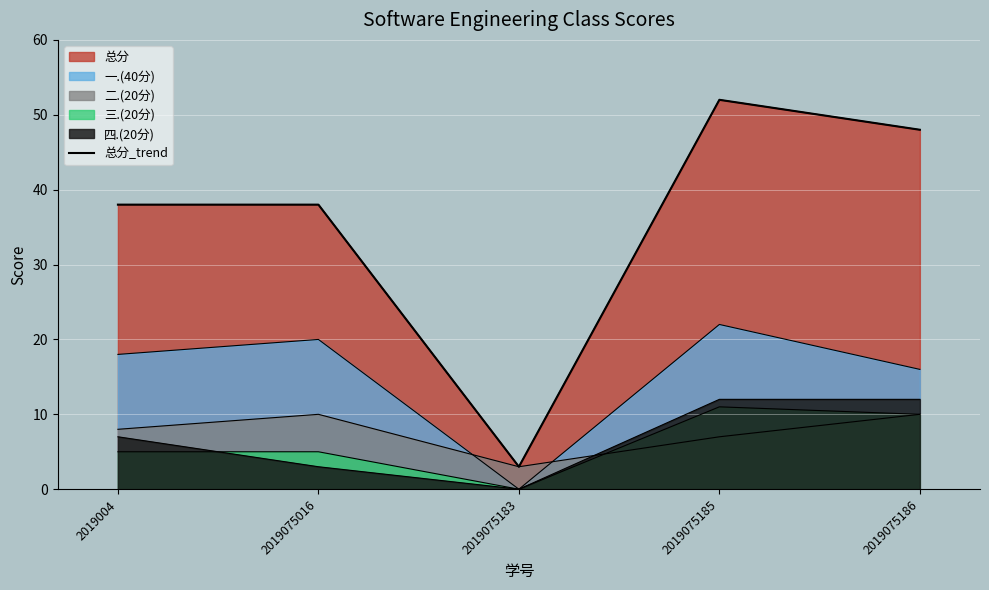

What is the maximum value shown in the chart?

52